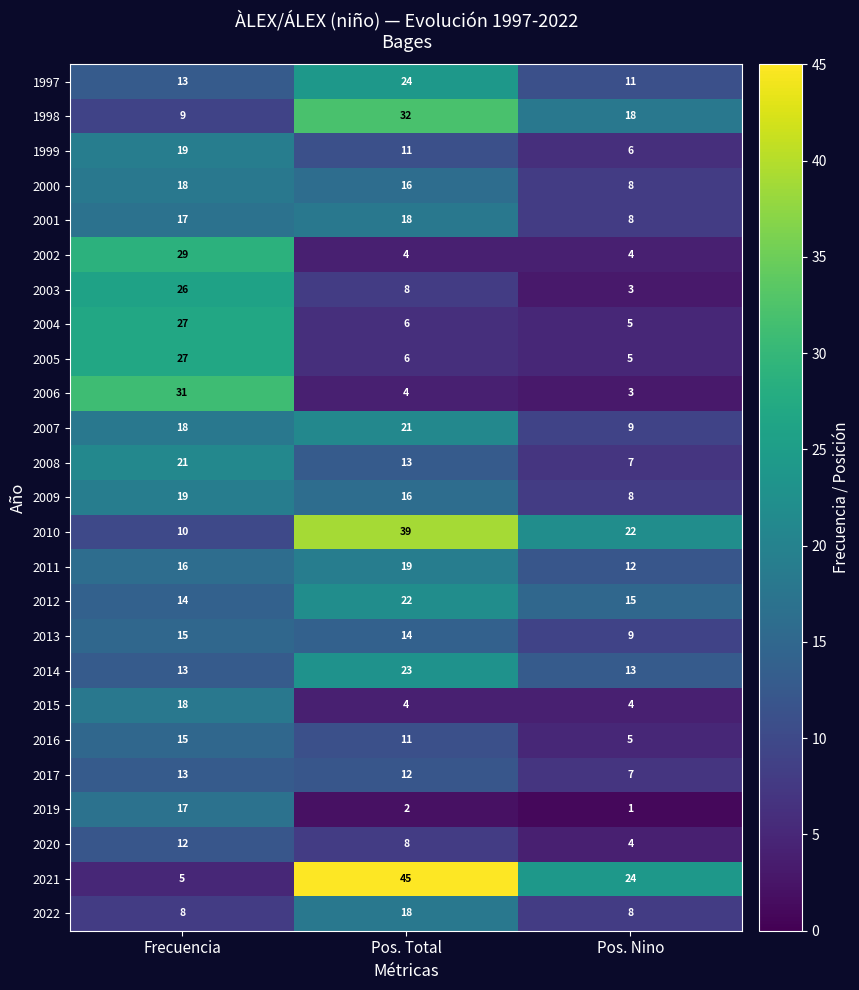

Which series changed the most between Pos. Total and Pos. Nino?

2021